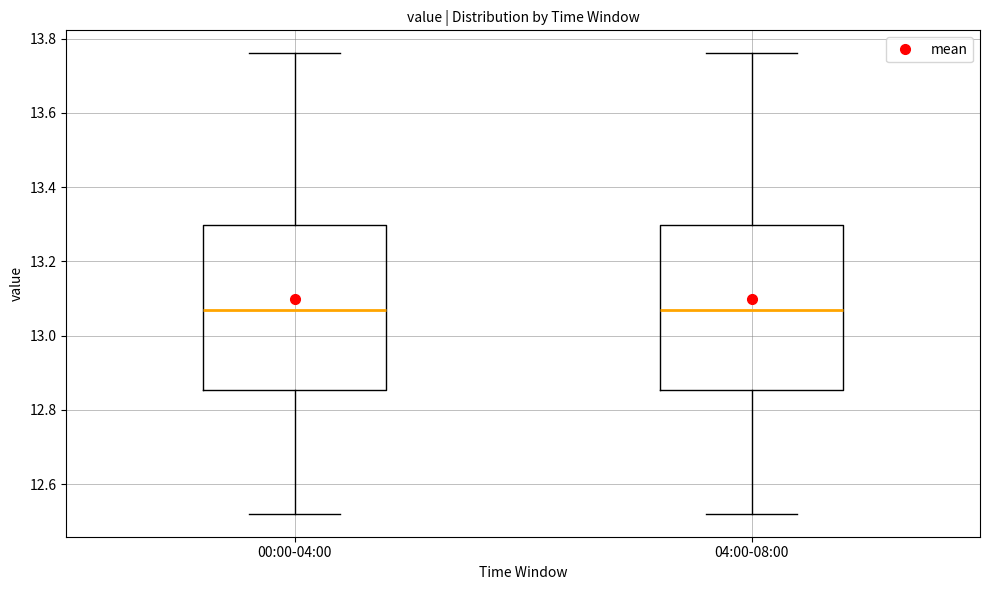

Where does the lower whisker of the box for 00:00-04:00 end on the y-axis? The values are not printed on the chart, so give them approximately, as read against the axis.

12.52